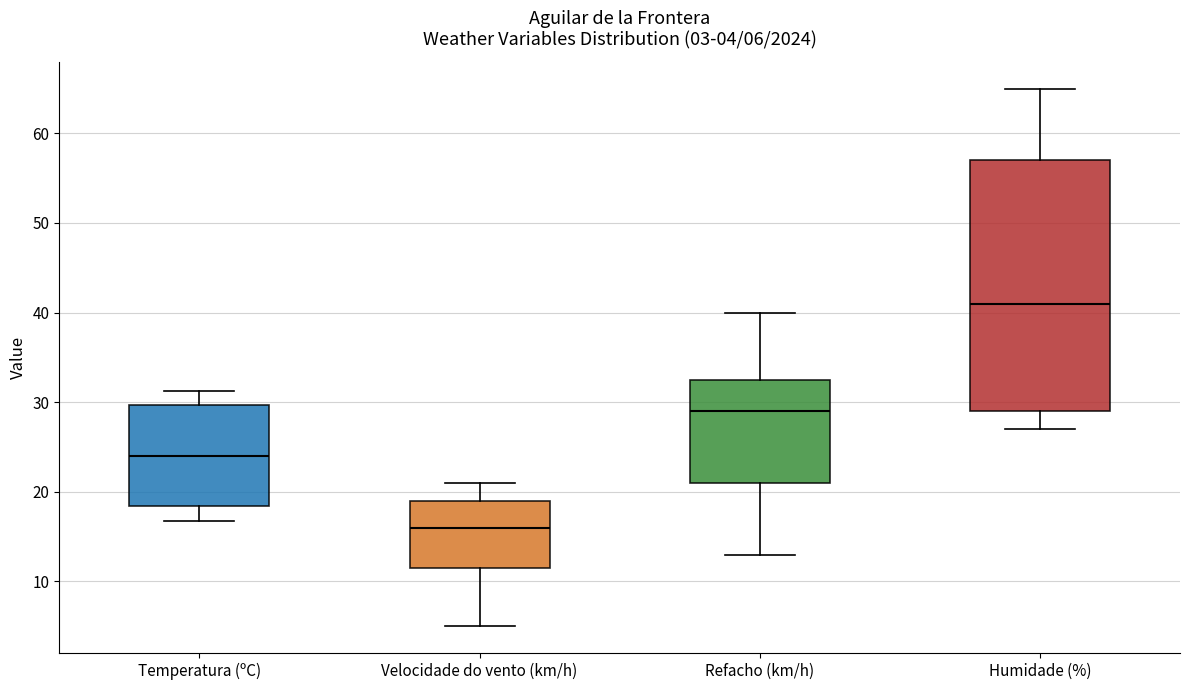

Which box has the lowest median line?

Velocidade do vento (km/h)